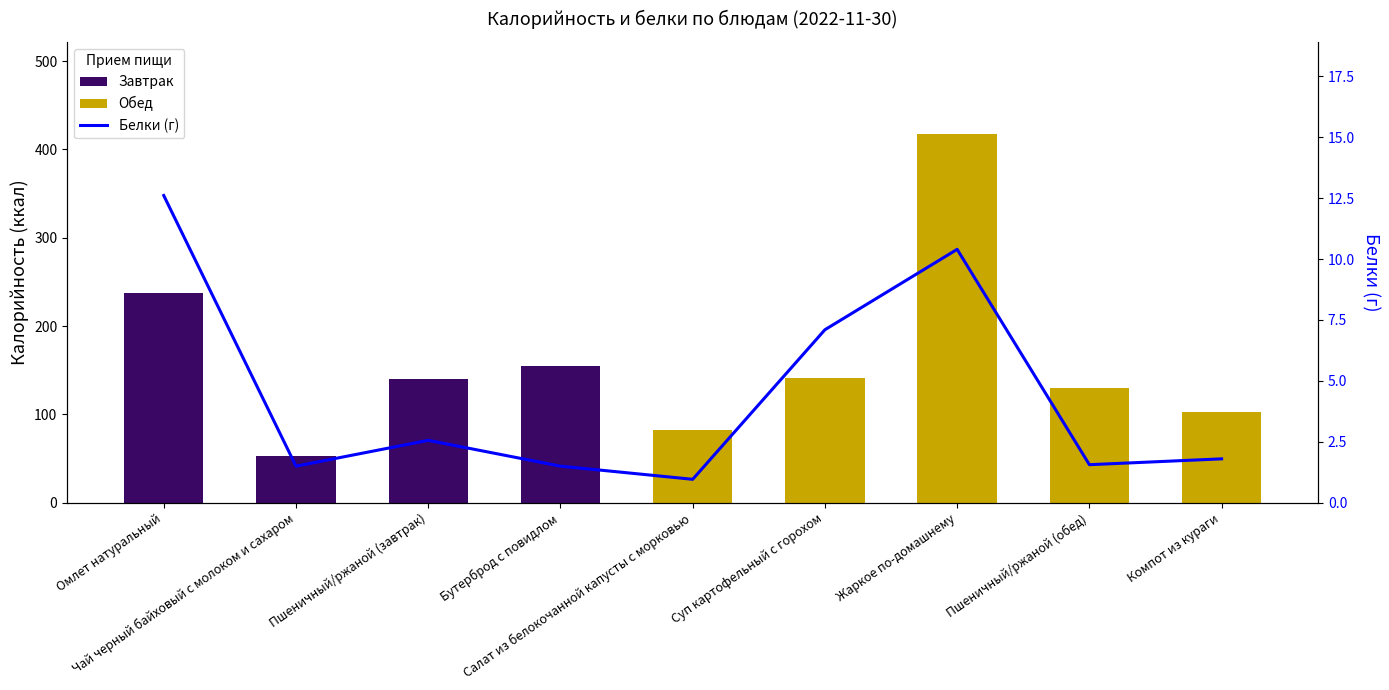

What is the difference between the maximum and minimum values?

11.6